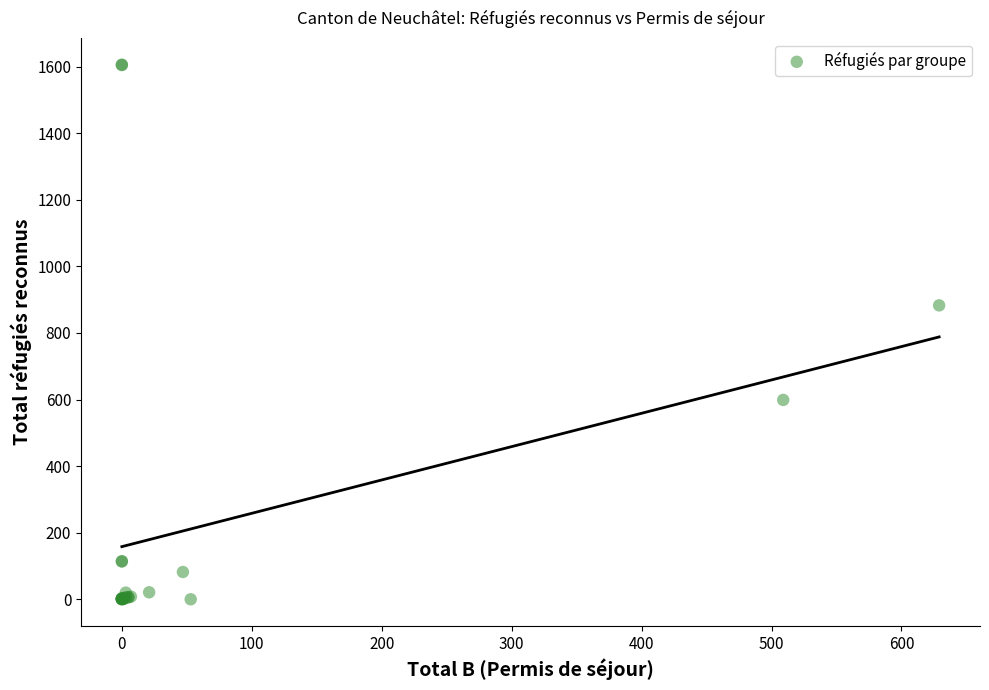

What Y value in the scatter plot is closest to 803?

883